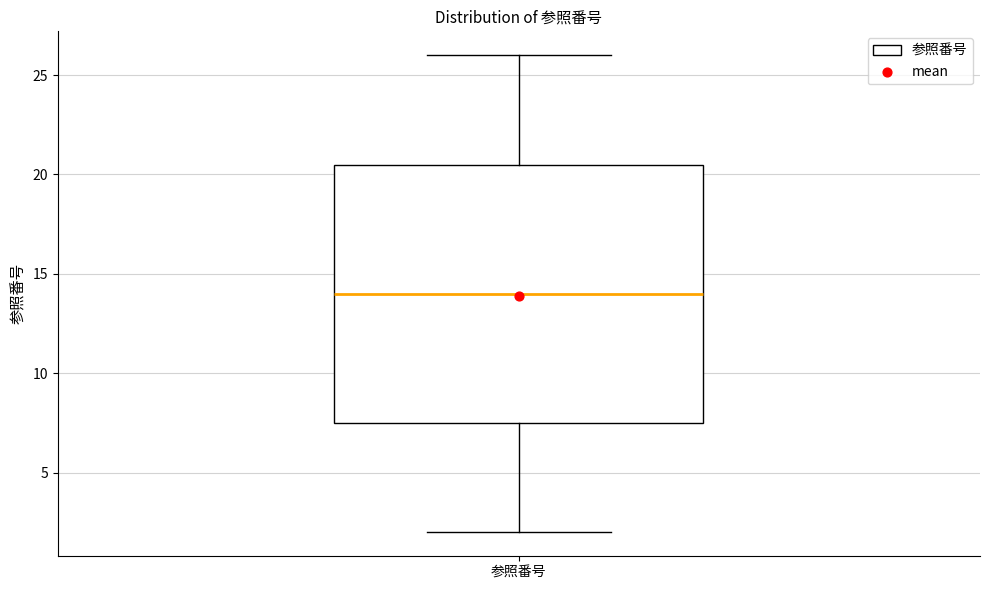

Transcribe this box plot: give where the median line is, the range the box spans, and where the two whiskers end, as read against the y-axis. The values are not printed on the chart, so give them approximately, as read against the axis.

median 14.0, box 7.5 to 20.5, whiskers 2.0 to 26.0